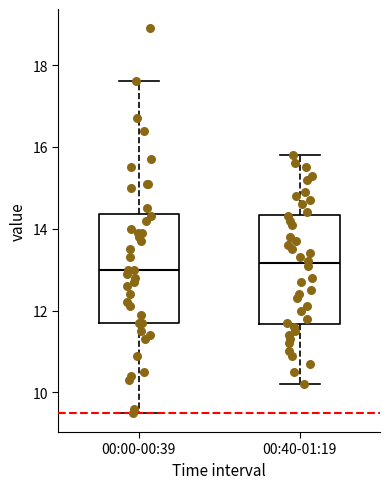

Where does the median line of the box for 00:40-01:19 sit on the y-axis? The values are not printed on the chart, so give them approximately, as read against the axis.

13.2